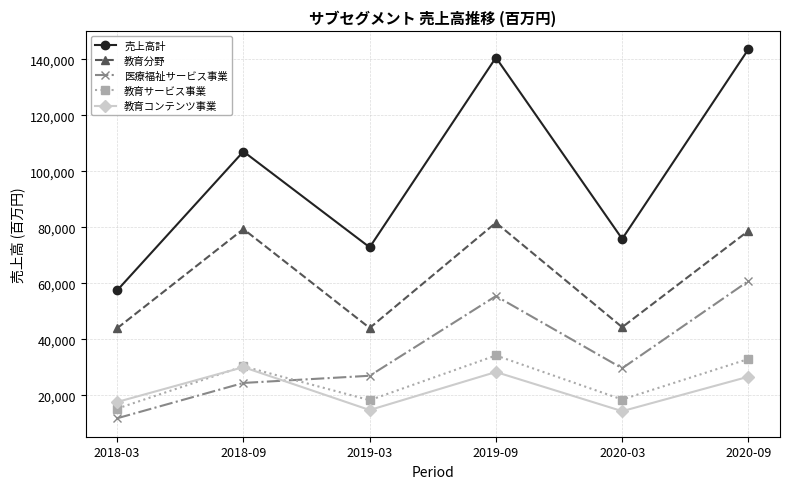

At how many categories does at least one series exceed 54947?

6